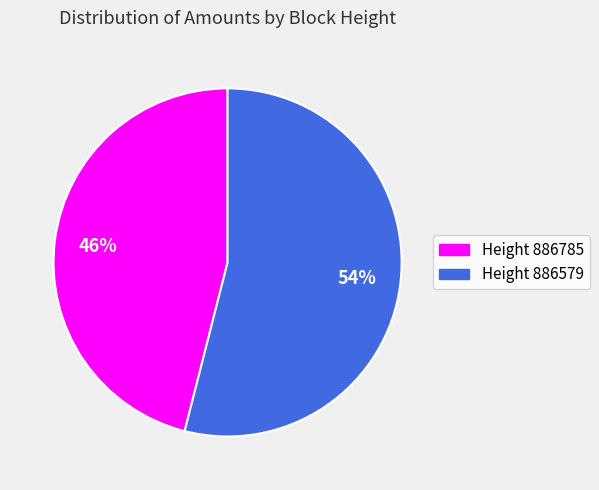

Count the number of slices in the pie.

2